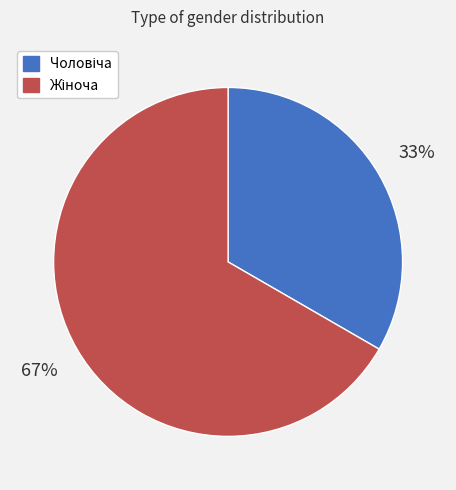

To the nearest percent, what is the average slice percentage?

50%